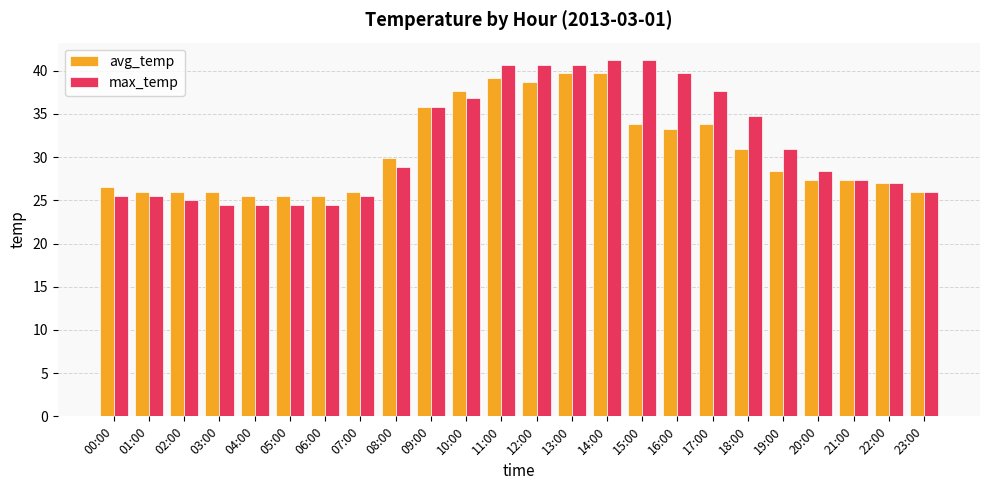

What is the approximate value of avg_temp at 13:00?

39.7